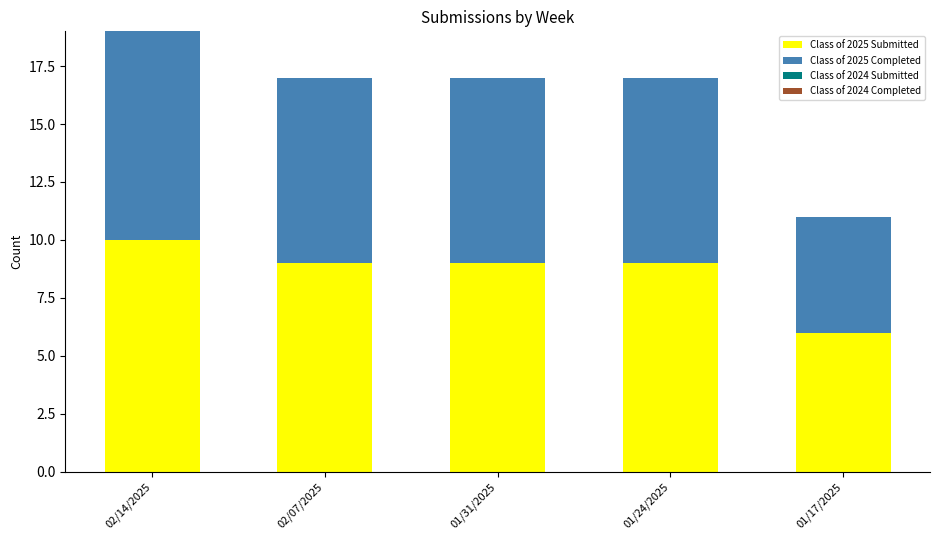

At which category is the sum across all series the highest?

02/14/2025